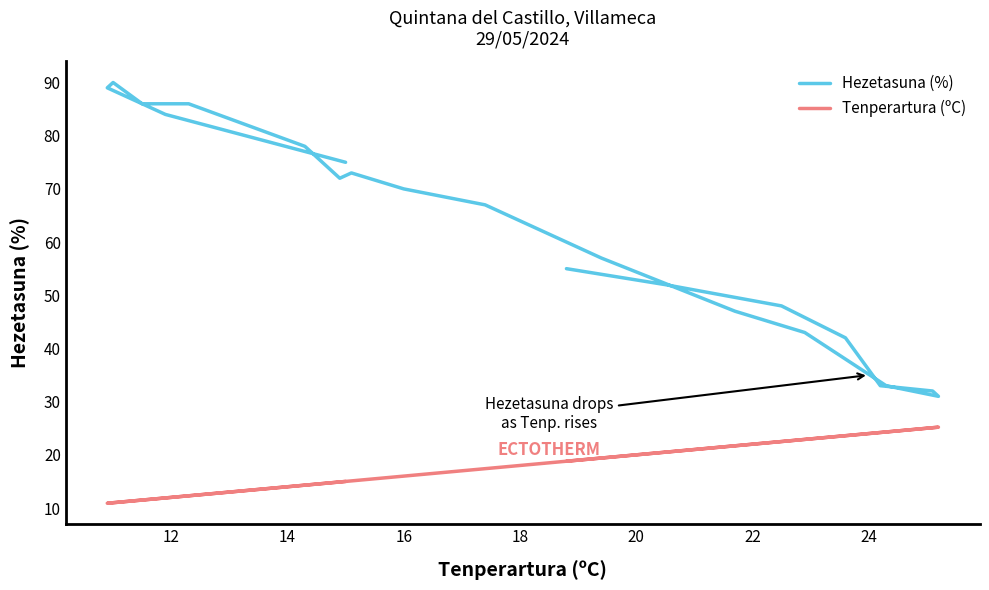

In Hezetasuna (%), how many points are lower than both neighbors (excluding endpoints)?

2